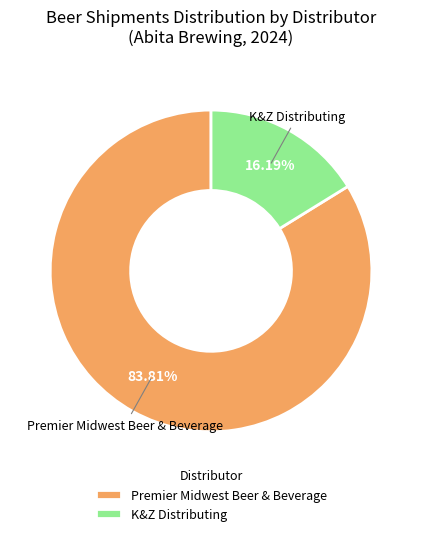

Count the number of slices in the pie.

2